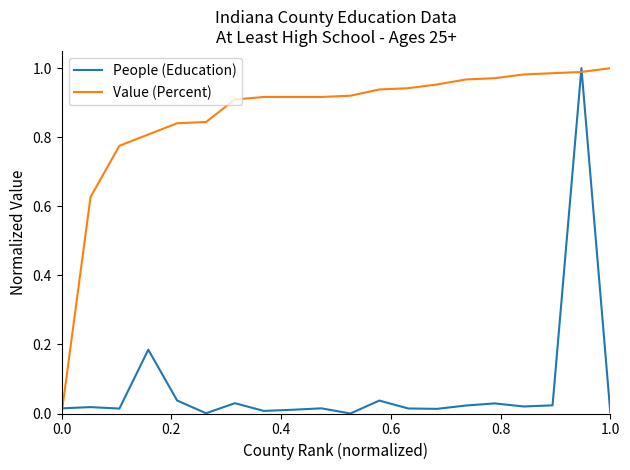

How many intersections are there between Value (Percent) and People (Education)?

3